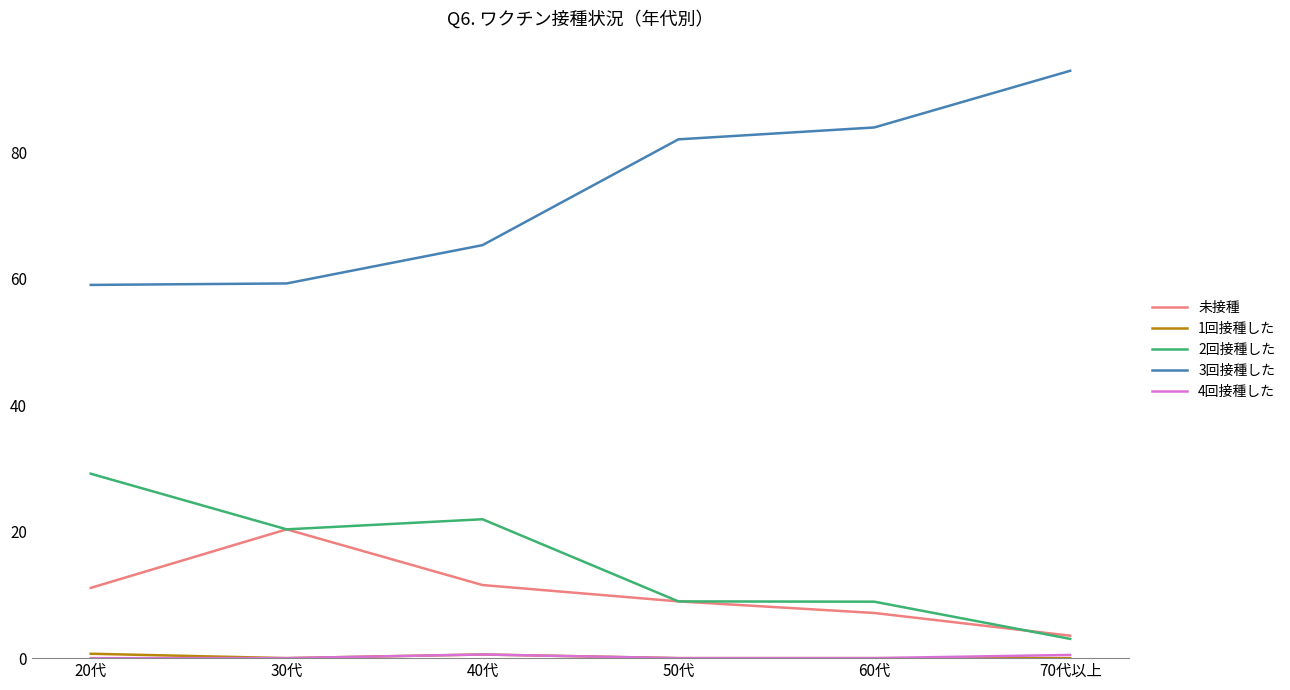

Is it true that 3回接種した equals 83.9 at 60代?

True